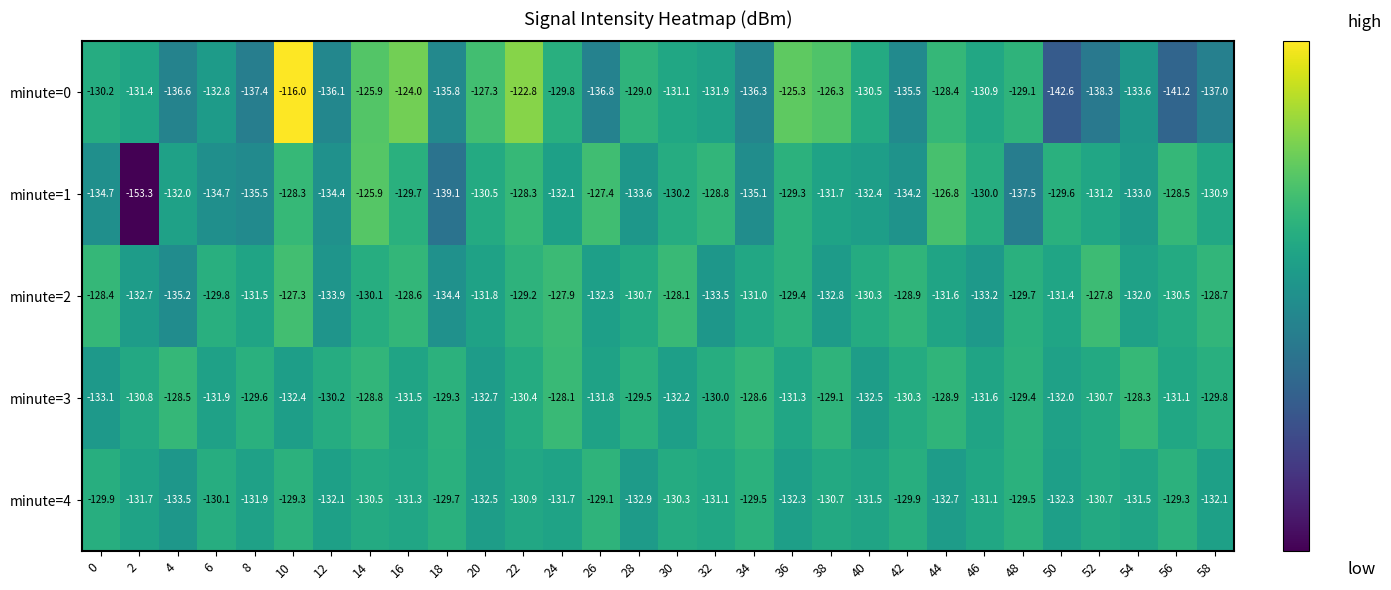

What is the sum of all minute=0 values?

-3949.9